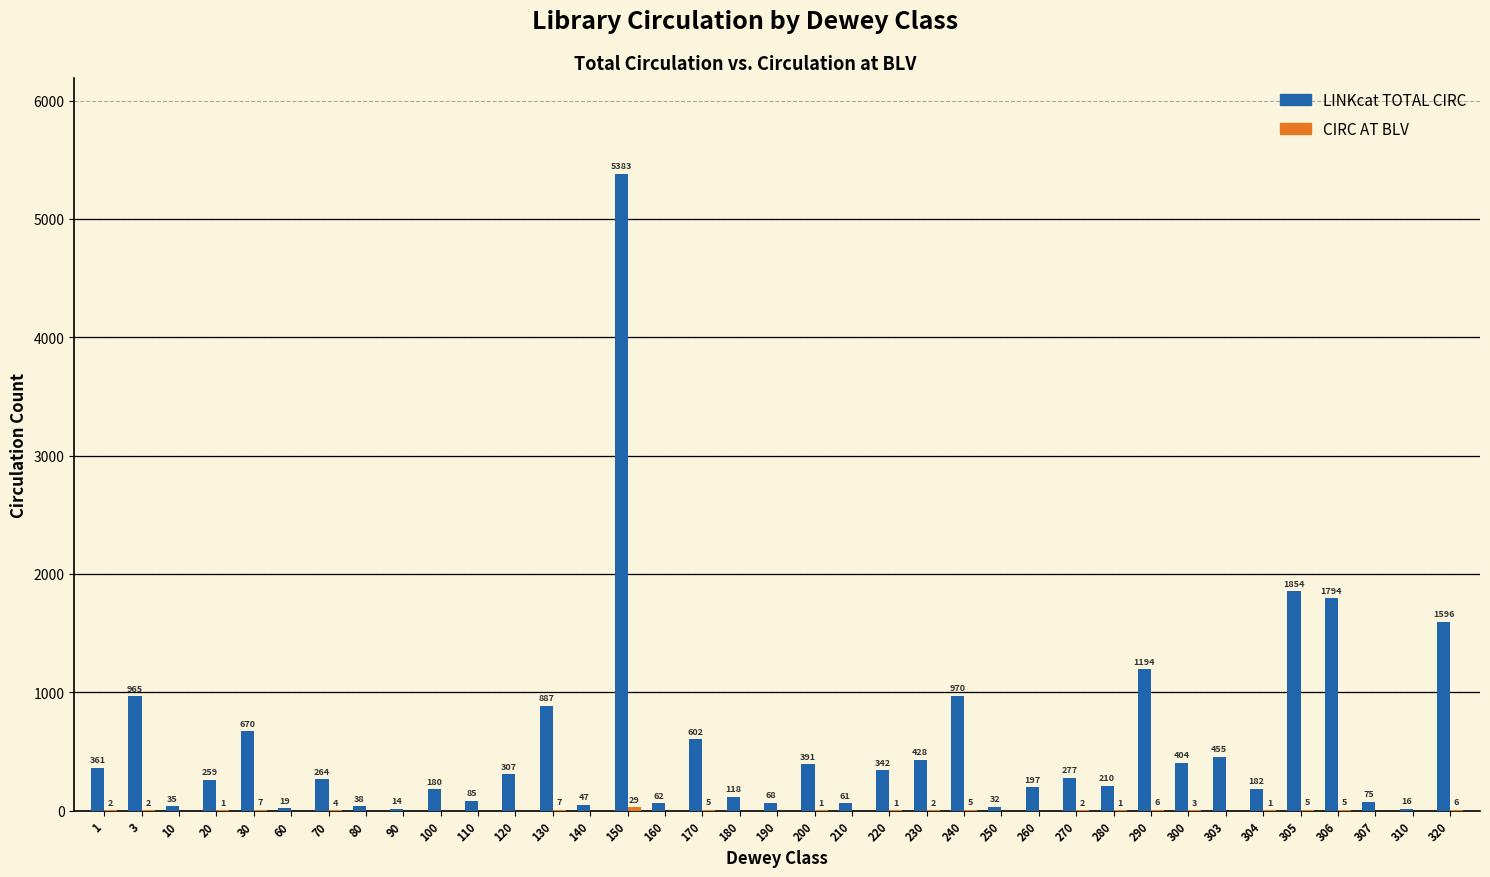

Which series has the largest total across all categories?

LINKcat TOTAL CIRC